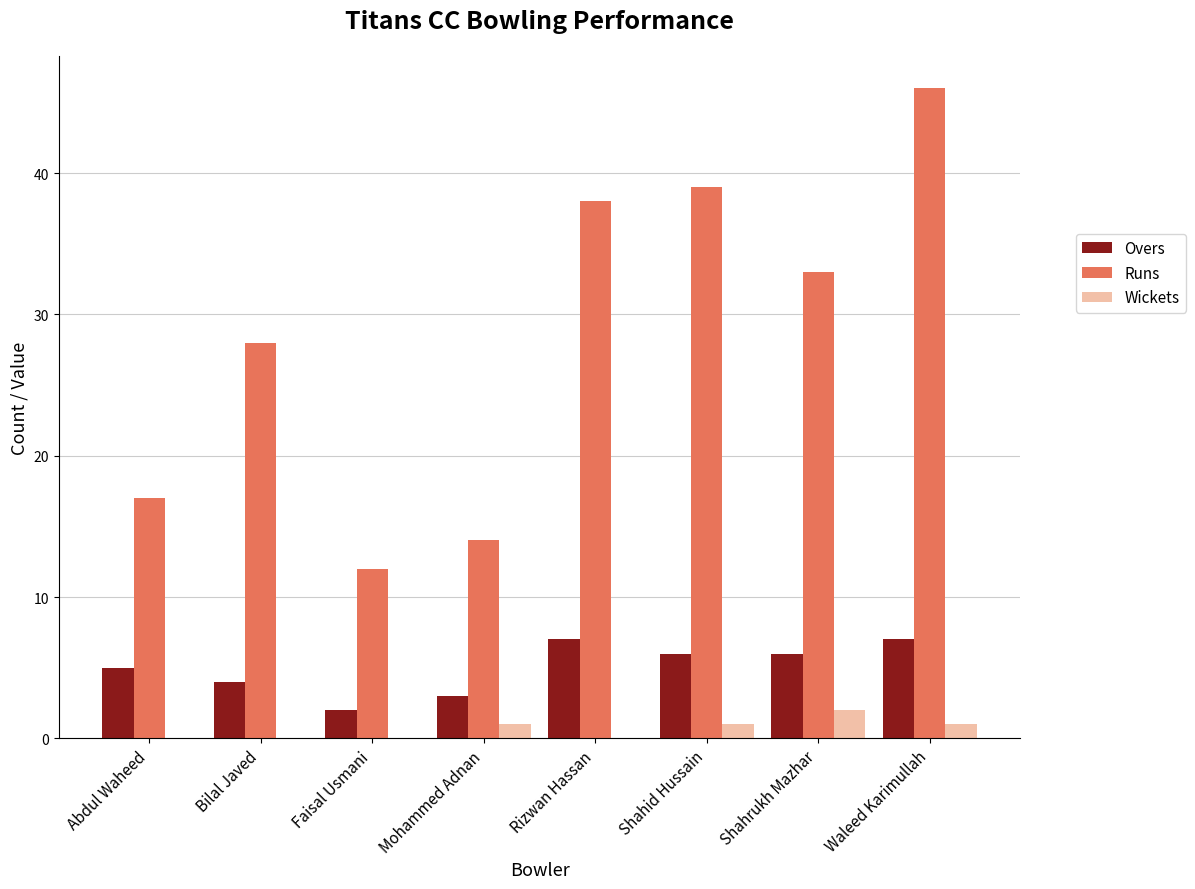

What are all the series names shown in the legend?

Overs, Runs, Wickets